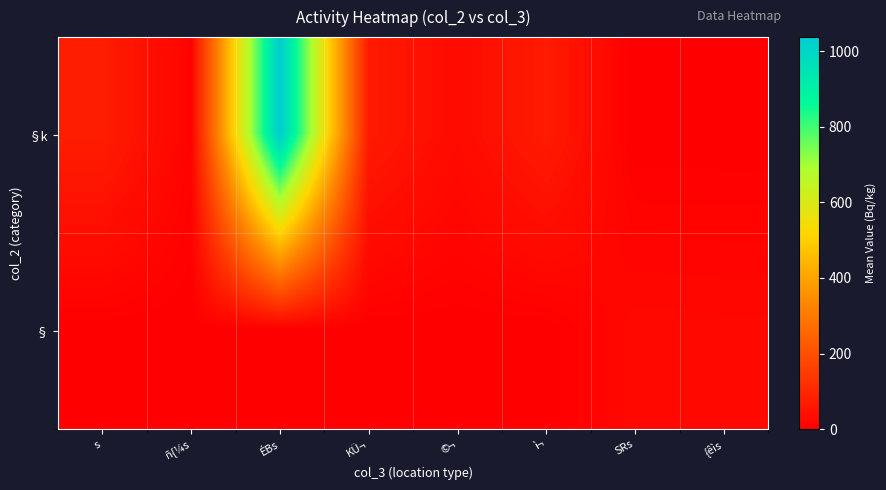

What is the total value across all series at {êìs?

22.0